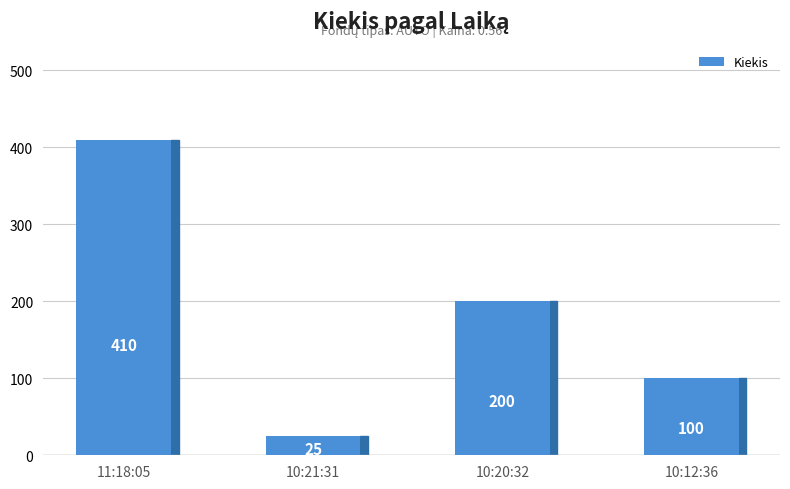

The chart shows a value of 699 at 11:18:05. True or false?

False